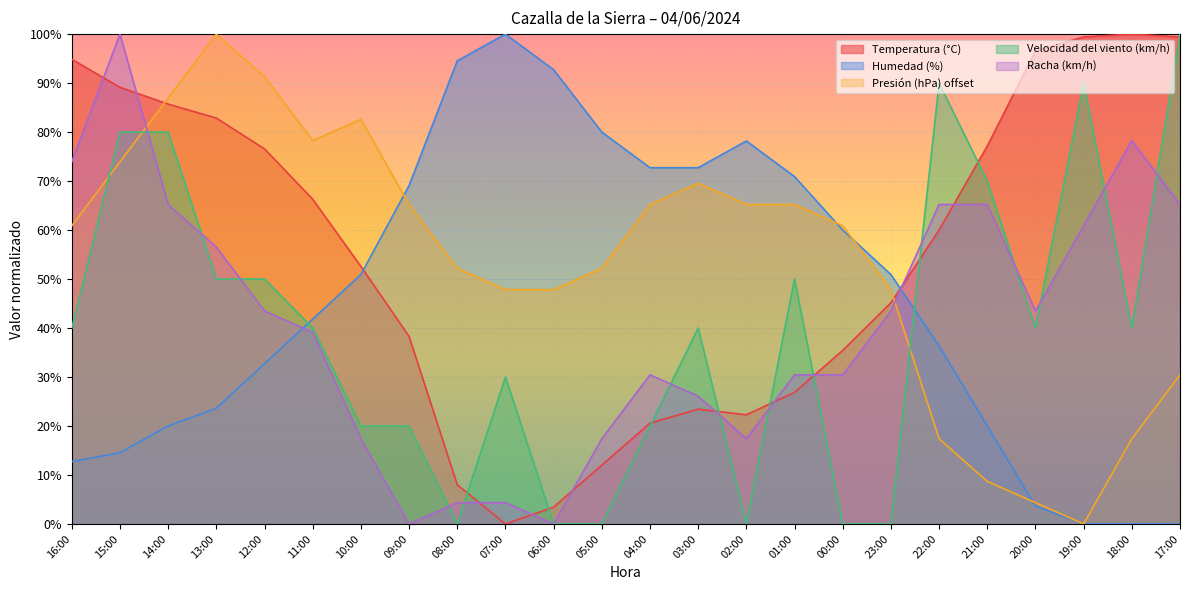

Reading right to left, list all the values displayed in this chart.

Temperatura (°C): 17:00=99.4	18:00=100.0	19:00=99.4	20:00=96.6	21:00=77.1	22:00=60.0	23:00=45.1	00:00=35.4	01:00=26.9	02:00=22.3	03:00=23.4	04:00=20.6	05:00=12.0	06:00=3.4	07:00=0.0	08:00=8.0	09:00=38.3	10:00=52.6	11:00=66.3	12:00=76.6	13:00=82.9	14:00=85.7	15:00=89.1	16:00=94.9
Humedad (%): 17:00=0.0	18:00=0.0	19:00=0.0	20:00=3.6	21:00=20.0	22:00=36.4	23:00=50.9	00:00=60.0	01:00=70.9	02:00=78.2	03:00=72.7	04:00=72.7	05:00=80.0	06:00=92.7	07:00=100.0	08:00=94.5	09:00=69.1	10:00=50.9	11:00=41.8	12:00=32.7	13:00=23.6	14:00=20.0	15:00=14.5	16:00=12.7
Presión (hPa) offset: 17:00=30.4	18:00=17.4	19:00=0.0	20:00=4.3	21:00=8.7	22:00=17.4	23:00=47.8	00:00=60.9	01:00=65.2	02:00=65.2	03:00=69.6	04:00=65.2	05:00=52.2	06:00=47.8	07:00=47.8	08:00=52.2	09:00=65.2	10:00=82.6	11:00=78.3	12:00=91.3	13:00=100.0	14:00=87.0	15:00=73.9	16:00=60.9
Velocidad del viento (km/h): 17:00=100.0	18:00=40.0	19:00=90.0	20:00=40.0	21:00=70.0	22:00=90.0	23:00=0.0	00:00=0.0	01:00=50.0	02:00=0.0	03:00=40.0	04:00=20.0	05:00=0.0	06:00=0.0	07:00=30.0	08:00=0.0	09:00=20.0	10:00=20.0	11:00=40.0	12:00=50.0	13:00=50.0	14:00=80.0	15:00=80.0	16:00=40.0
Racha (km/h): 17:00=65.2	18:00=78.3	19:00=60.9	20:00=43.5	21:00=65.2	22:00=65.2	23:00=43.5	00:00=30.4	01:00=30.4	02:00=17.4	03:00=26.1	04:00=30.4	05:00=17.4	06:00=0.0	07:00=4.3	08:00=4.3	09:00=0.0	10:00=17.4	11:00=39.1	12:00=43.5	13:00=56.5	14:00=65.2	15:00=100.0	16:00=73.9